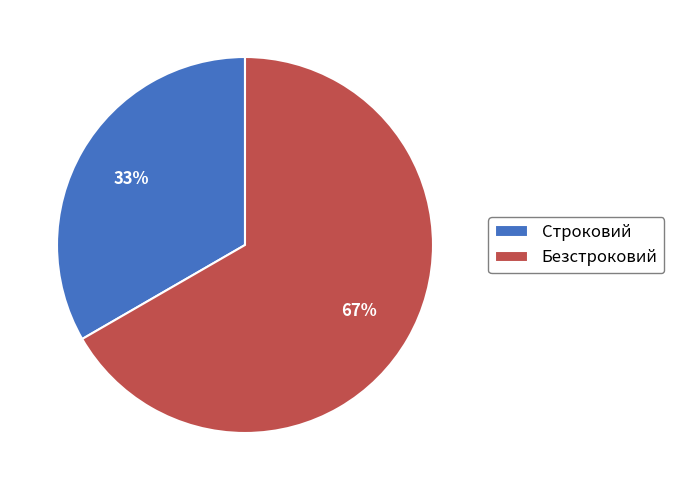

How many slices are in this pie chart?

2